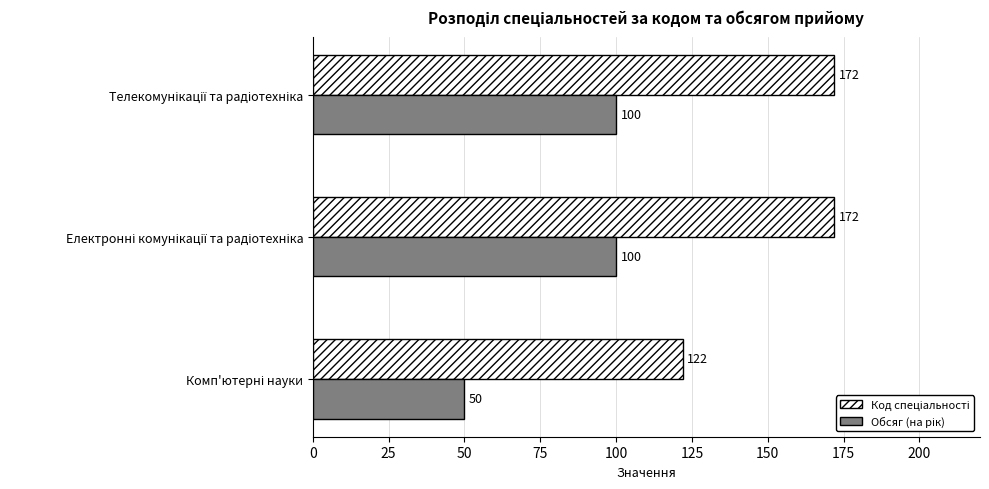

At how many categories does at least one series exceed 97?

3